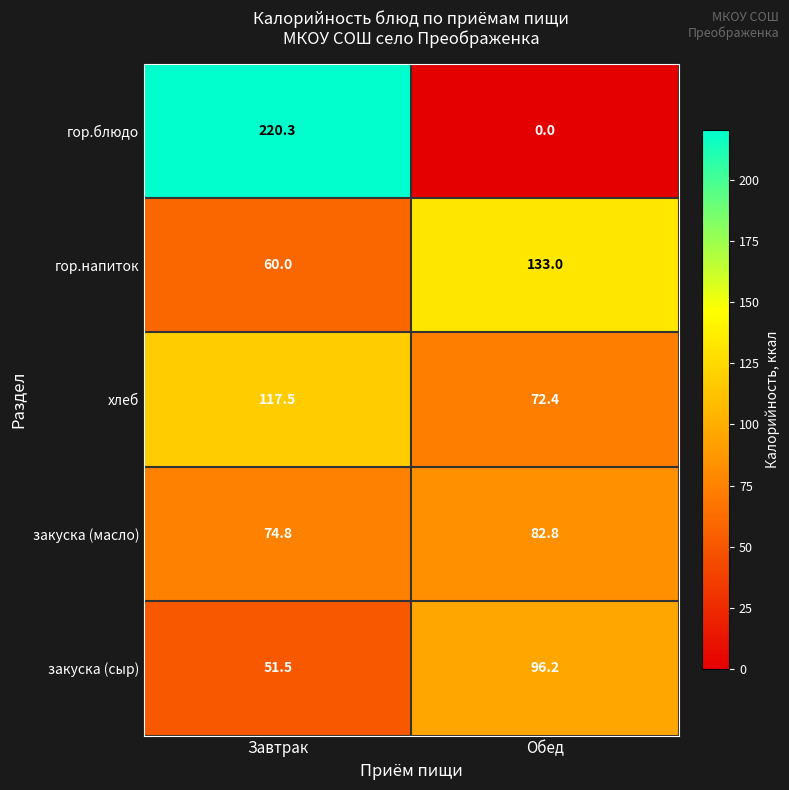

What is the difference between the maximum and minimum values in the гор.блюдо series?

220.3